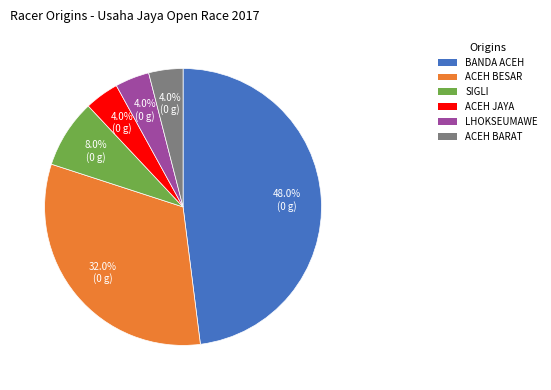

Is there a majority slice in this chart?

No